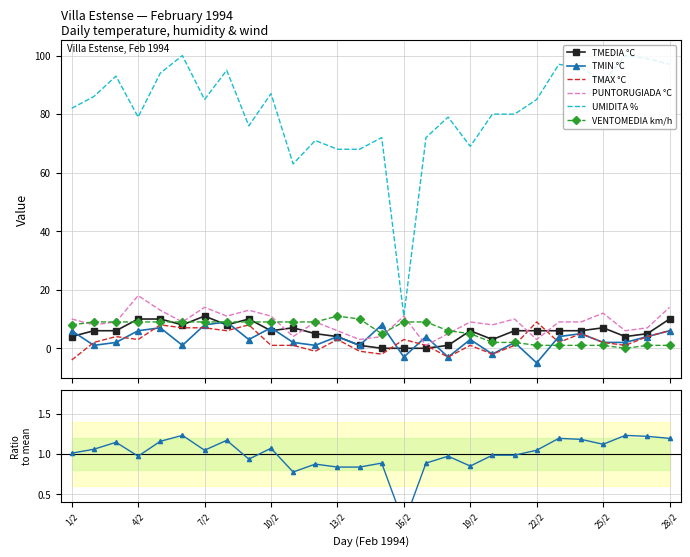

What is the average value of the TMEDIA °C series?

6